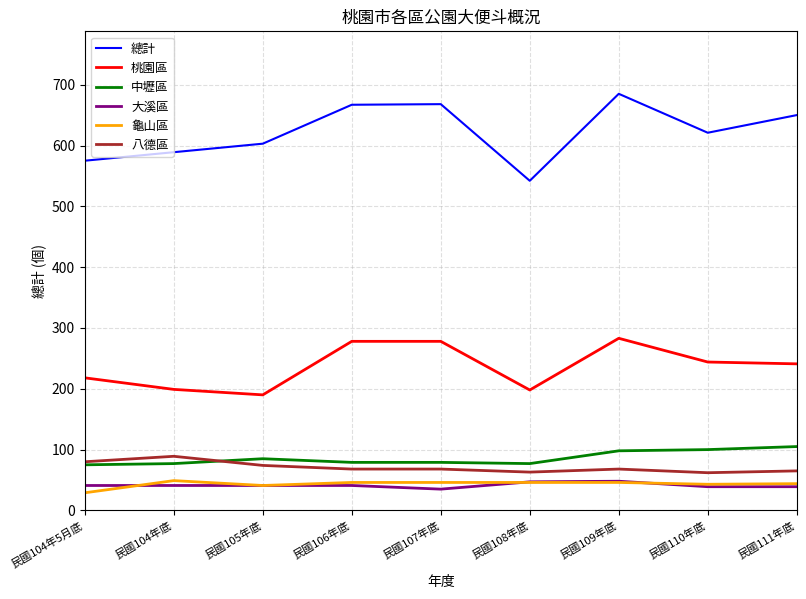

Is the value of 桃園區 at 民國104年底 greater than the value of 中壢區 at 民國106年底?

Yes